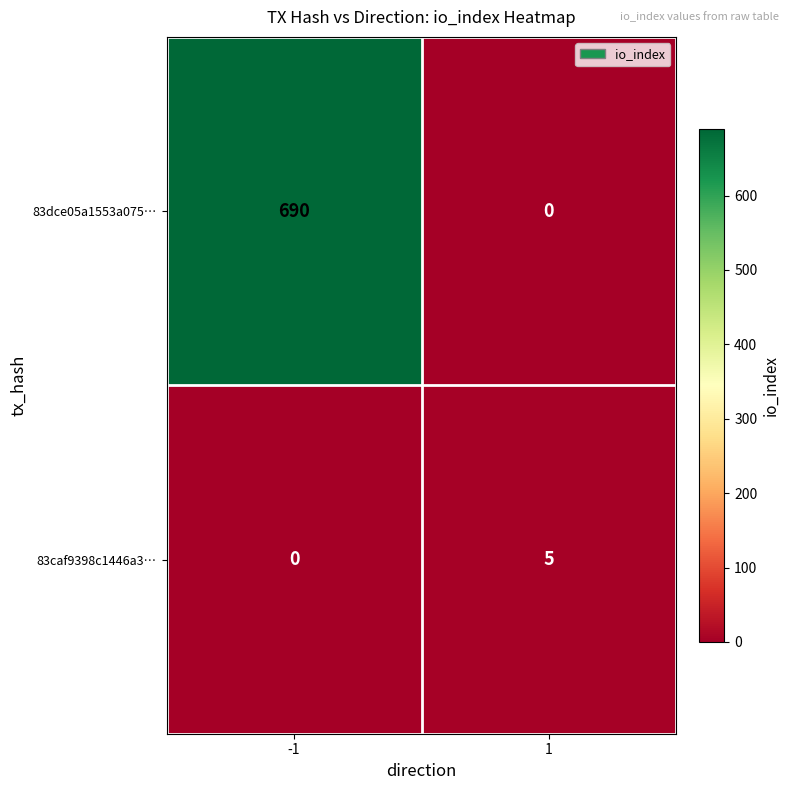

What is the sum of the 83caf9398c1446a3… values at -1 and 1?

5